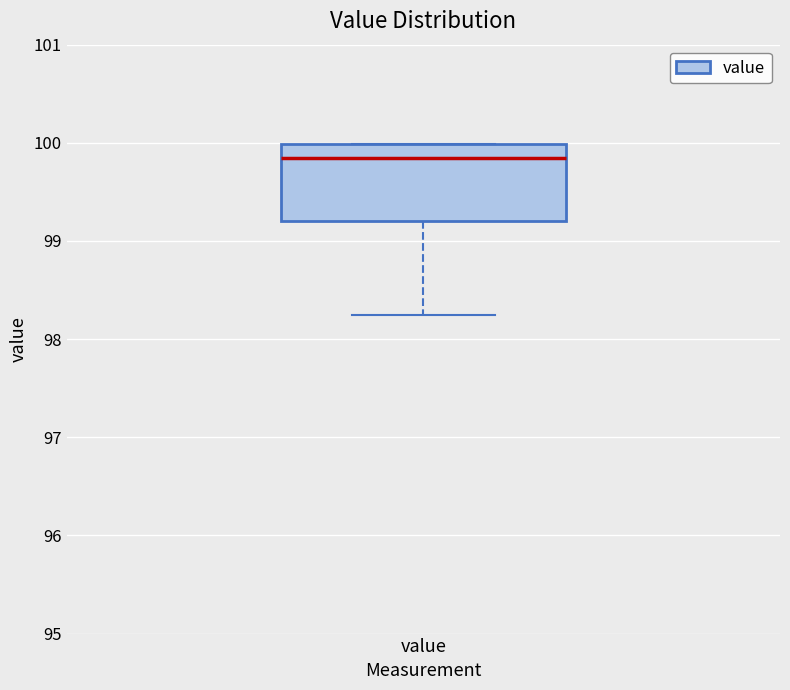

Transcribe this box plot: give where the median line is, the range the box spans, and where the two whiskers end, as read against the y-axis. The values are not printed on the chart, so give them approximately, as read against the axis.

median 99.8, box 99.2 to 100.0, whiskers 98.3 to 100.0